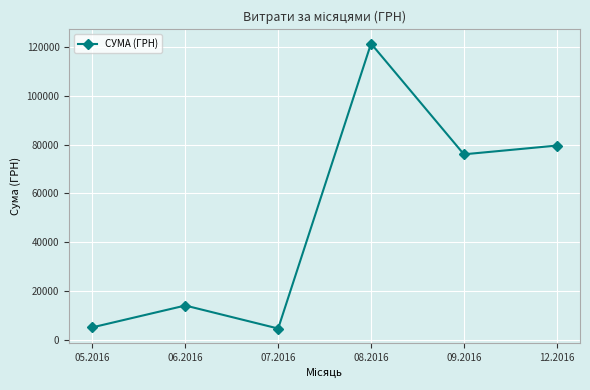

What is the difference between the values at 08.2016 and 12.2016?

41837.4